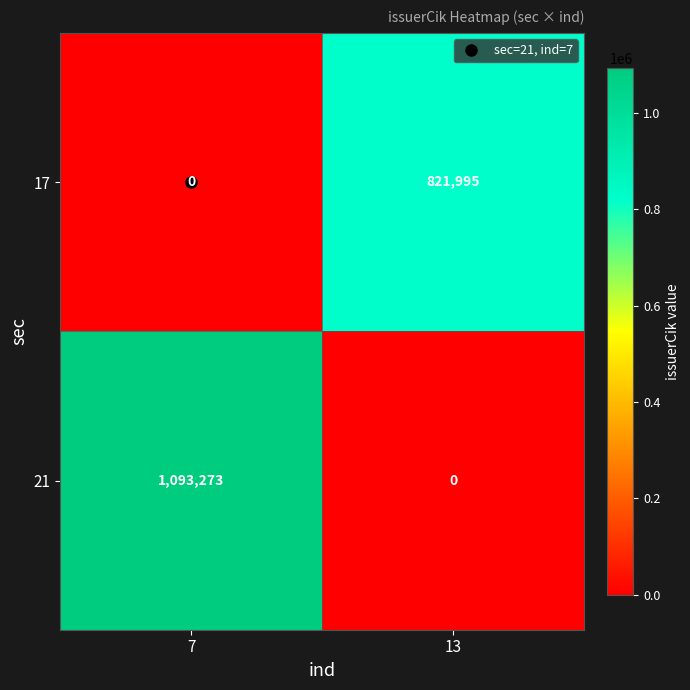

At how many categories does at least one series exceed 180183?

2